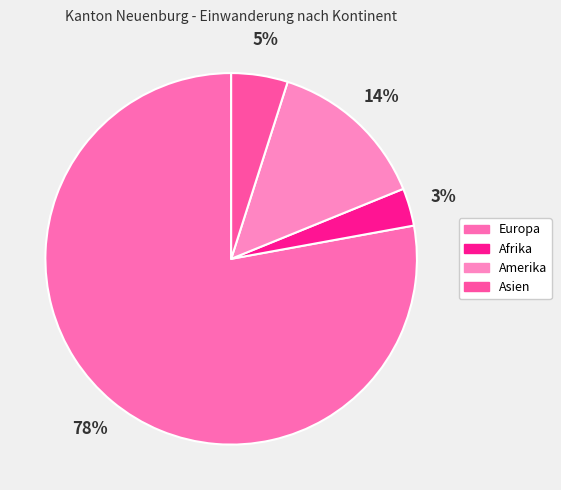

Do Amerika and Europa together represent more than half of the pie?

Yes